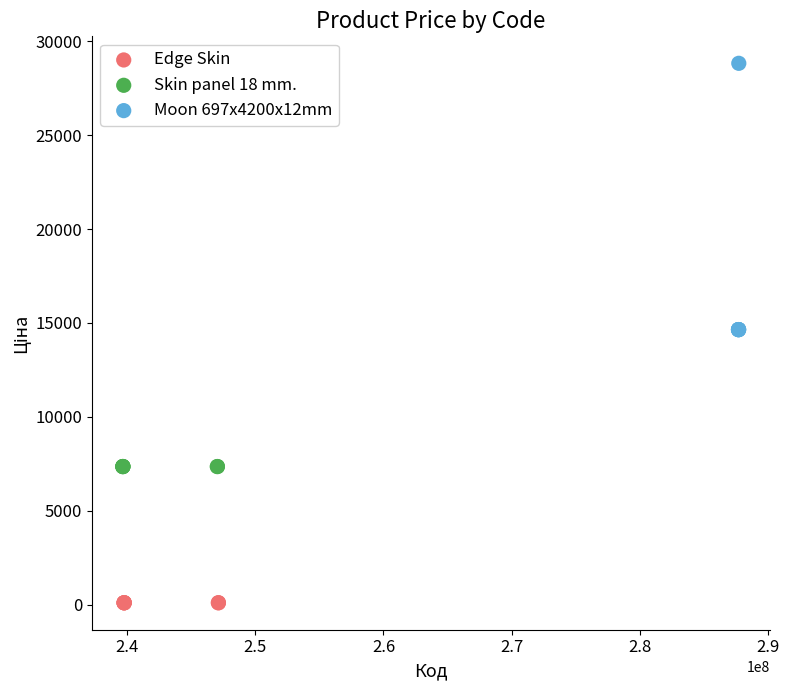

Which series reaches the minimum Y coordinate?

Edge Skin